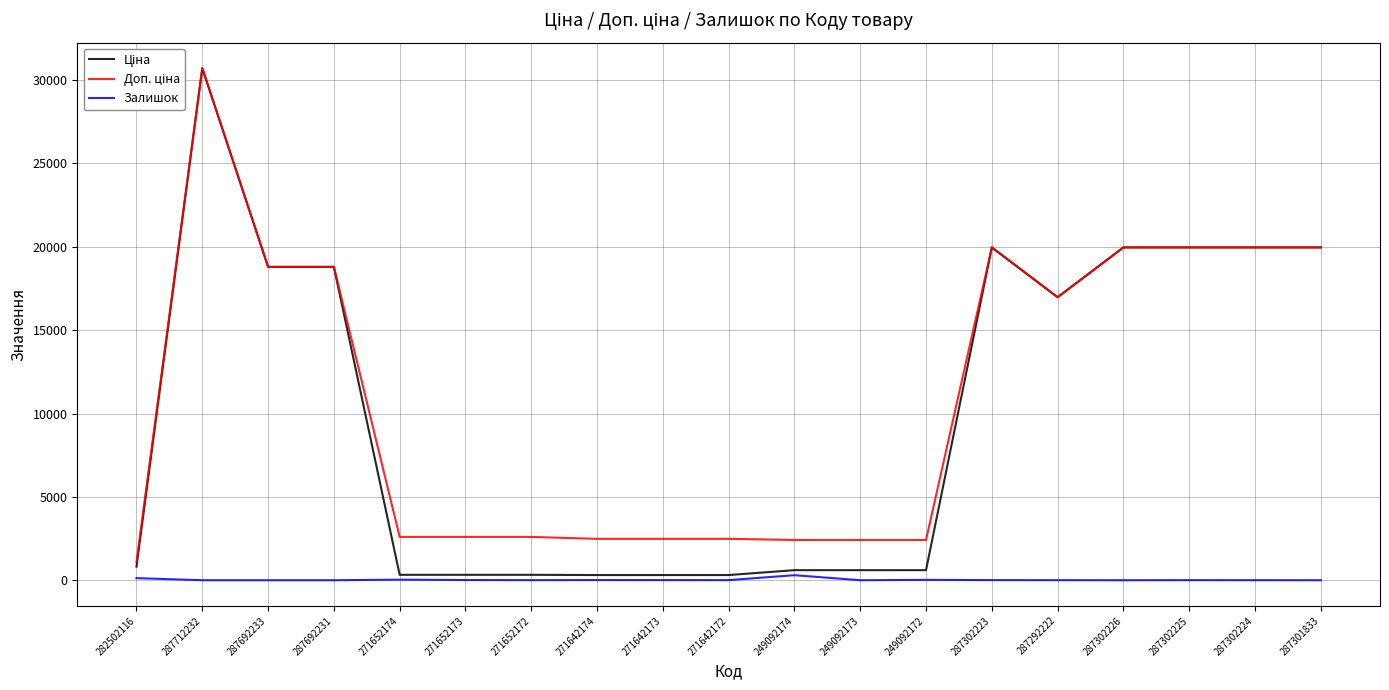

Which category has the highest value across all series?

287712232